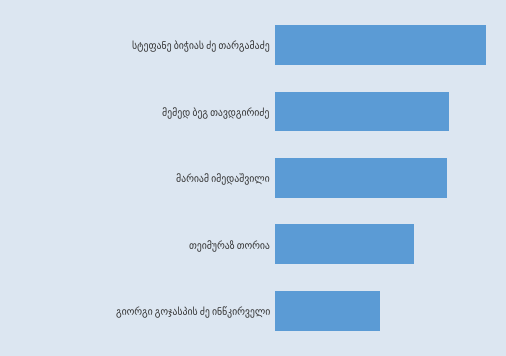

Are the bars horizontal?

Yes